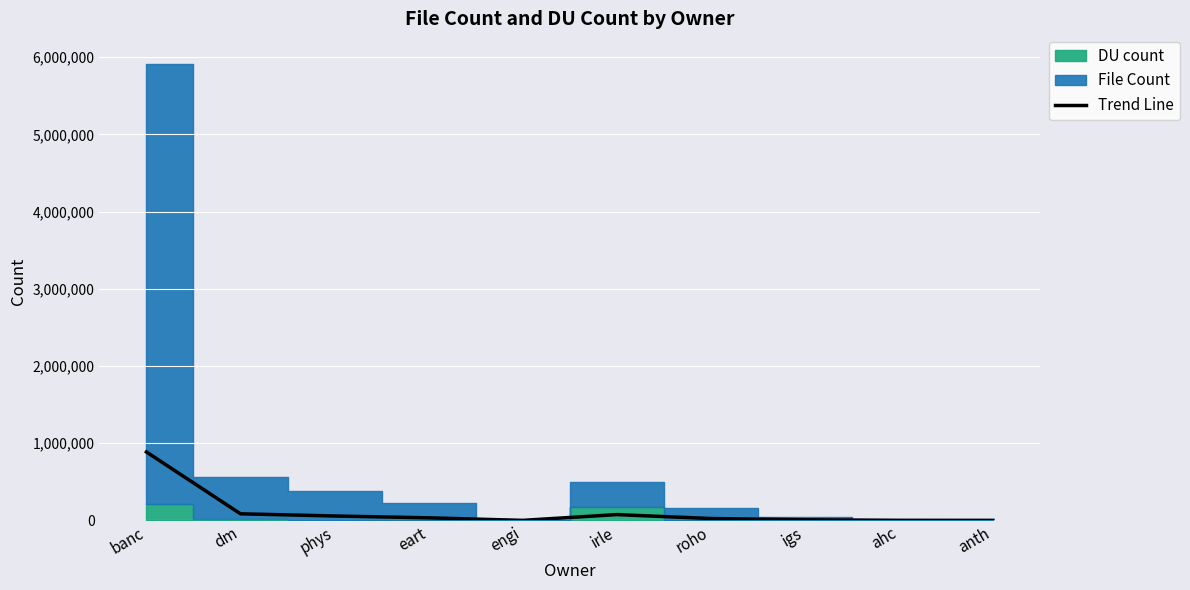

Is it true that the value at roho is 38068.4?

False